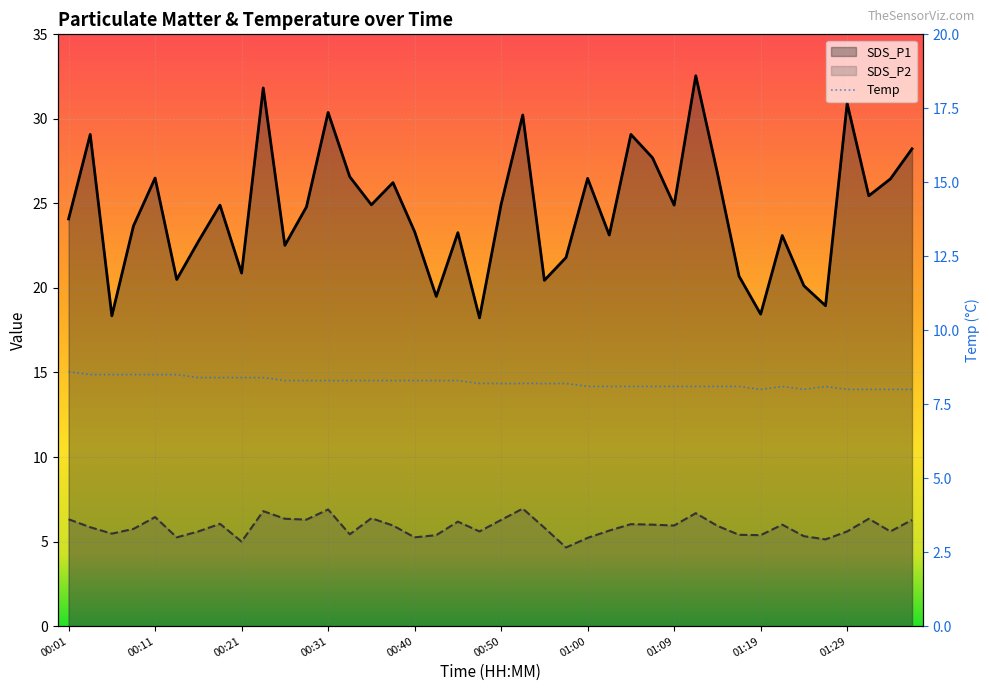

True or false: SDS_P1 has a value of 24.8 at 00:28.

True